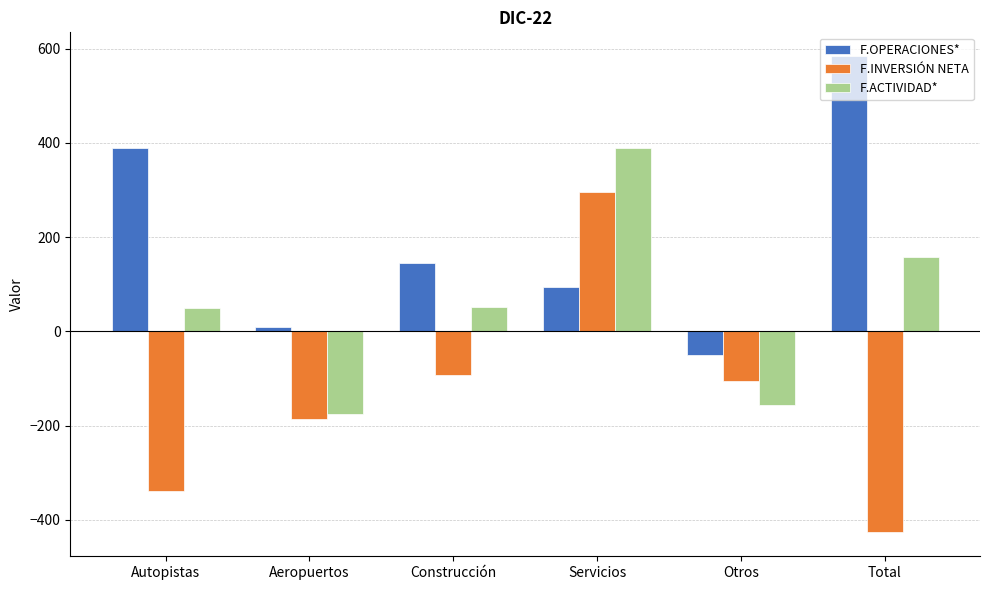

Where does the F.INVERSIÓN NETA series first go above -105?

Construcción